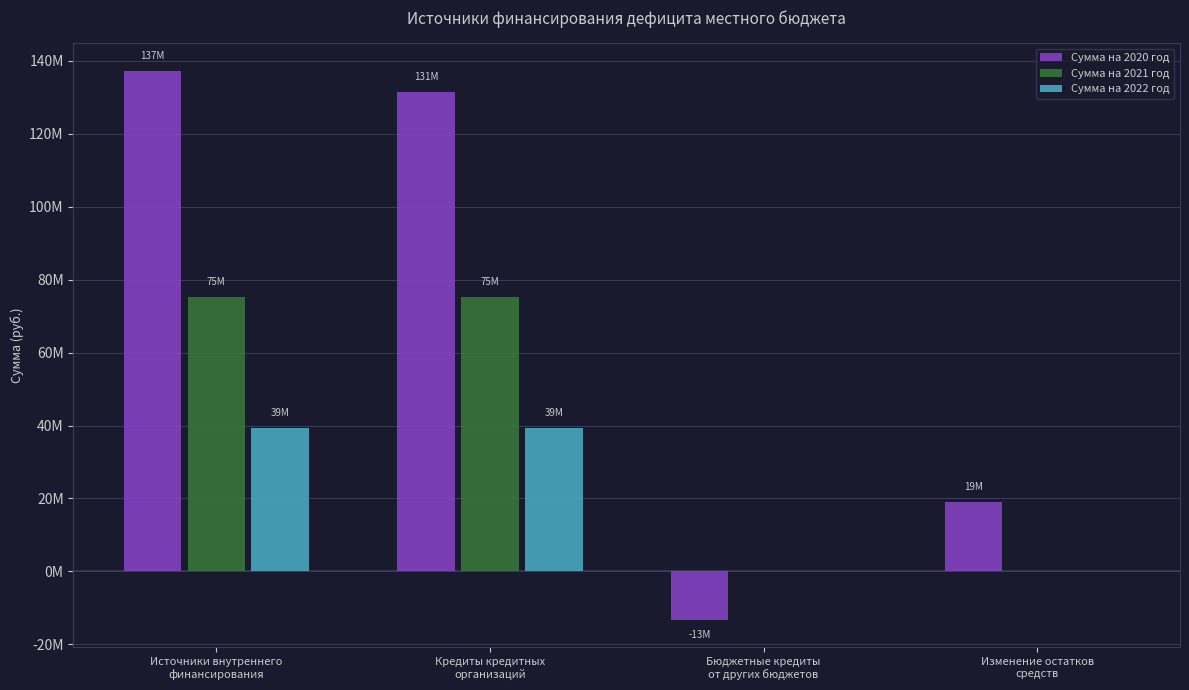

Does the chart contain stacked bars?

No